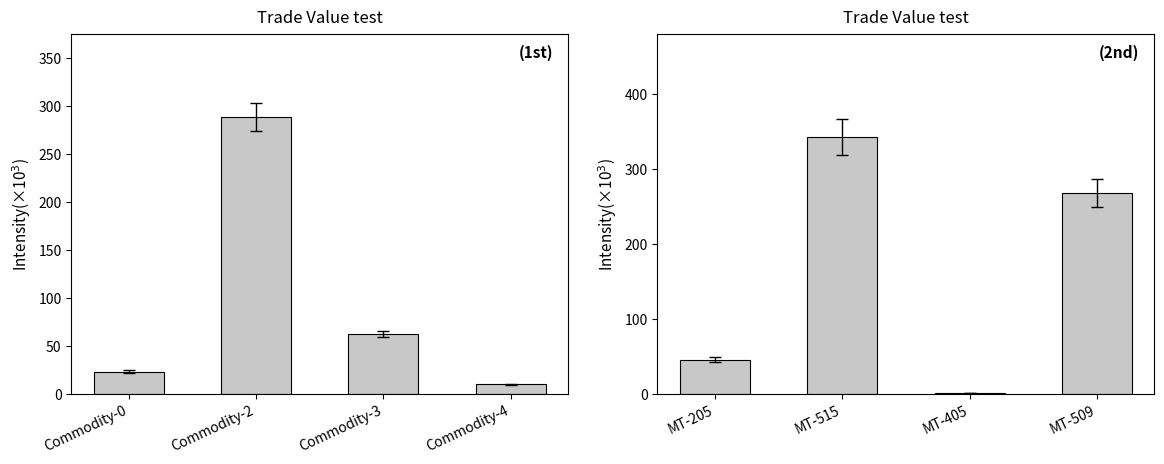

What is the maximum value shown in the chart?

343.0